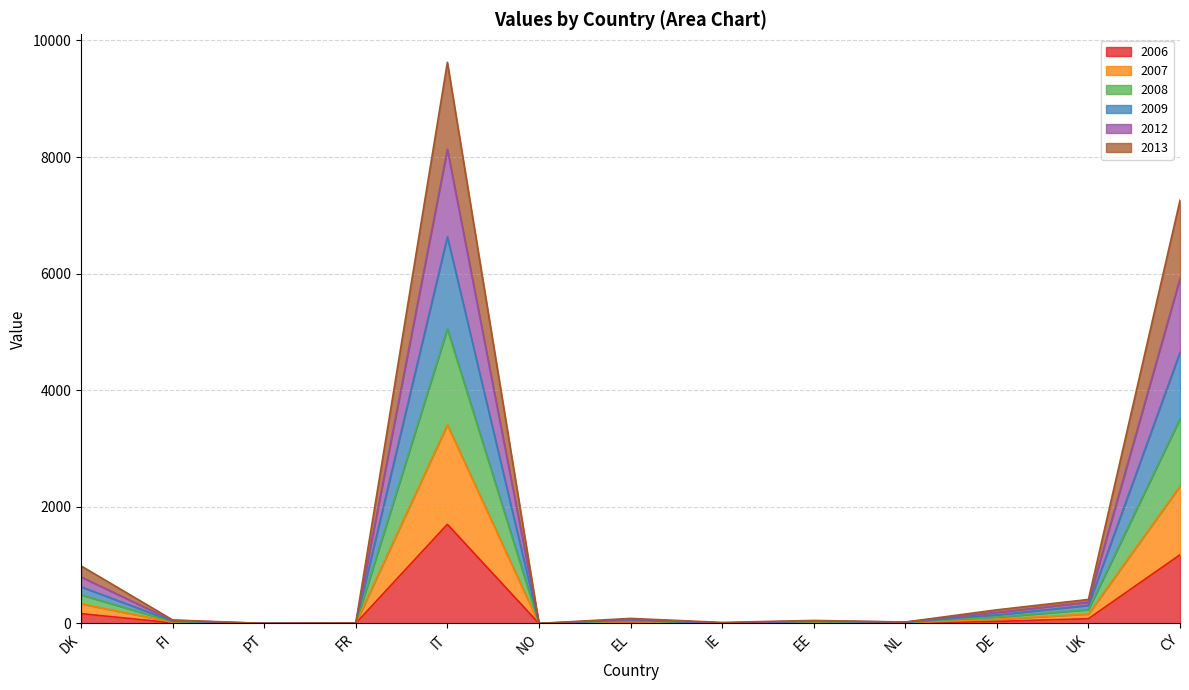

How many data points in 2013 are less than 30?

6